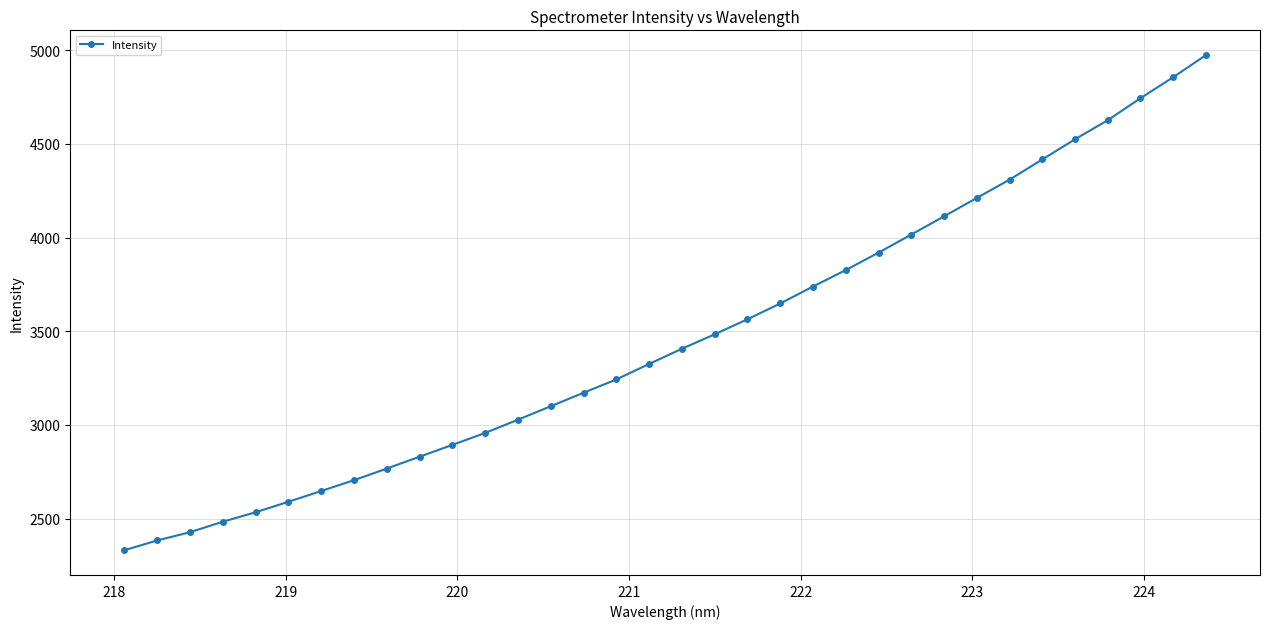

What is the minimum value shown in the chart?

2330.9